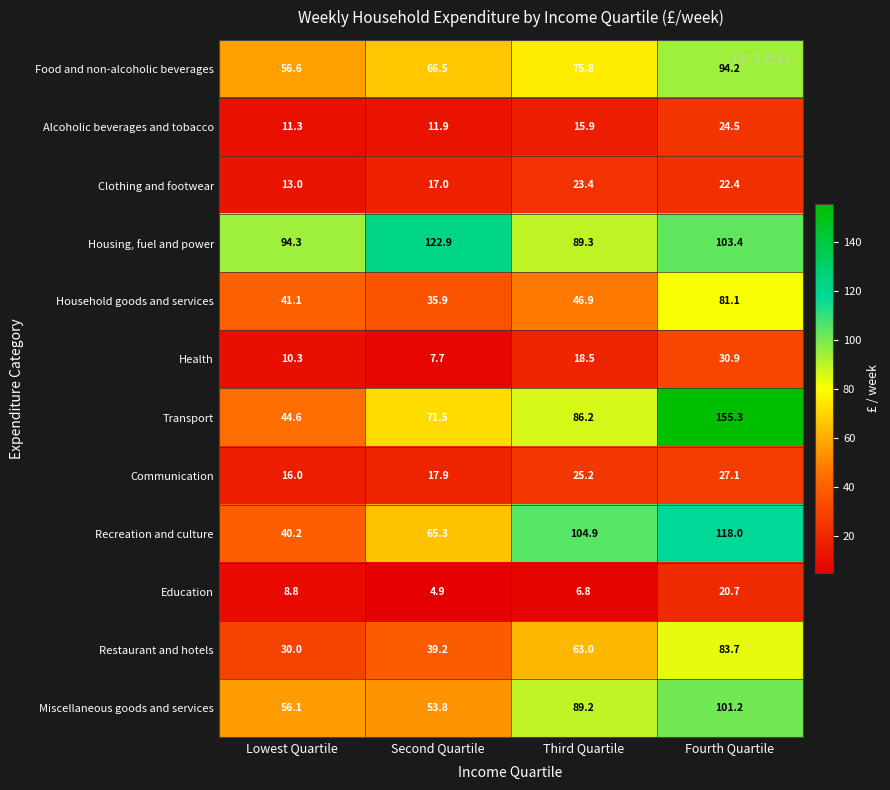

The value of Communication at Fourth Quartile is 27.1. True or false?

True